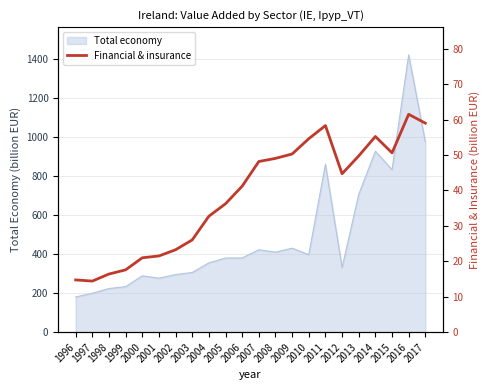

Between 2015 and 1999, which is larger?

2015